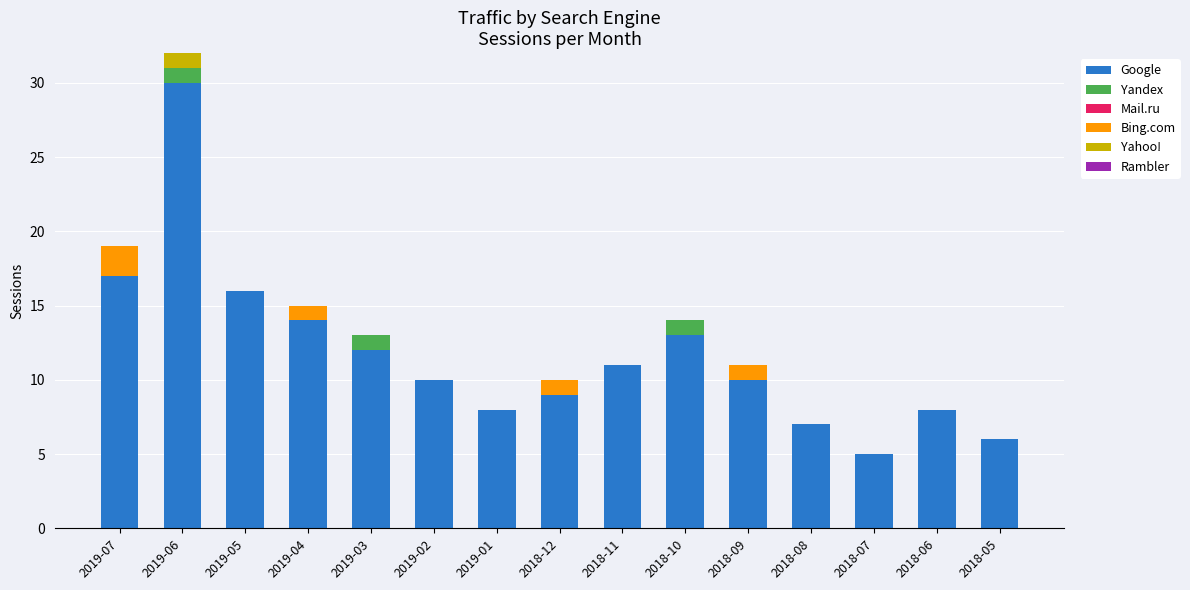

Count the number of categories in the chart.

15